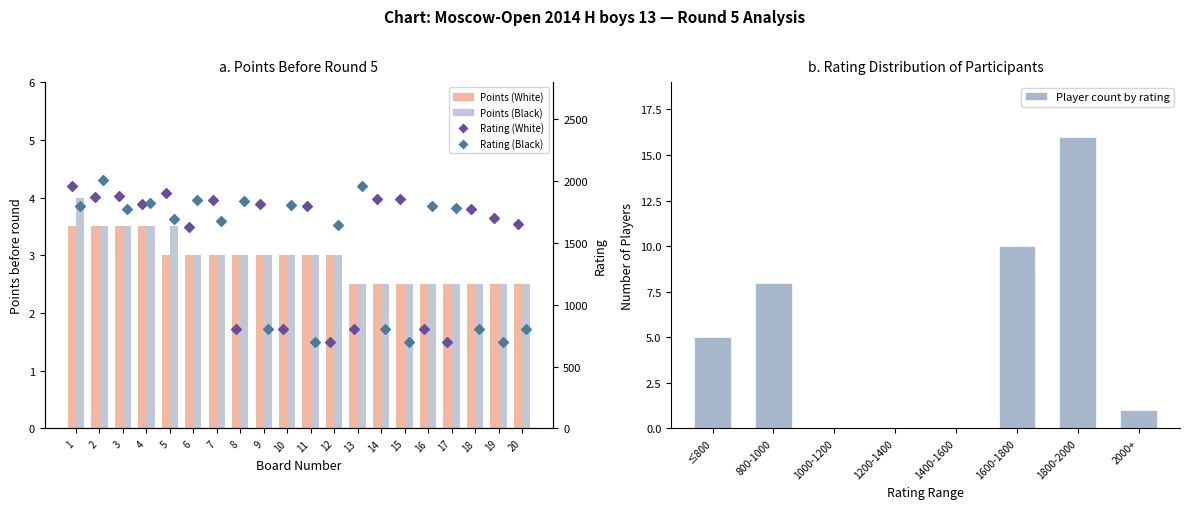

What are all the series names shown in the legend?

Points_White, Points_Black, Rating_White, Rating_Black